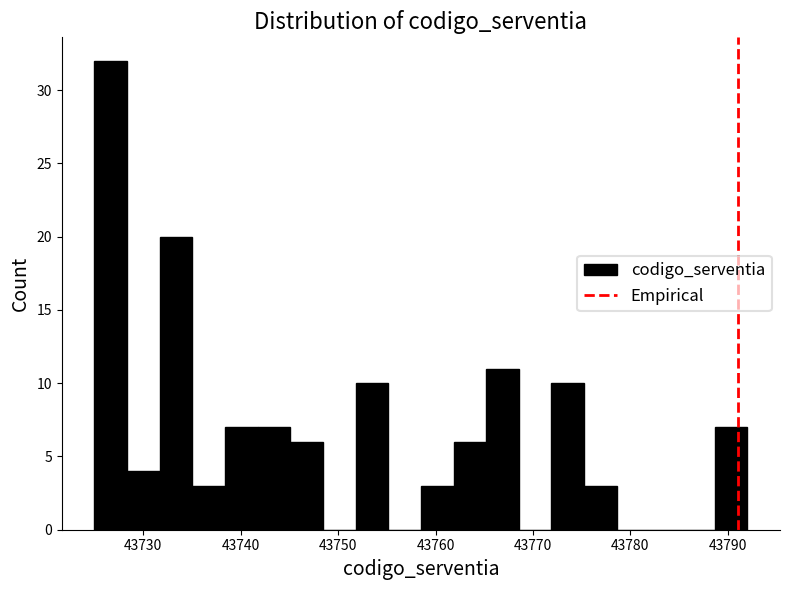

Read against the x-axis, roughly where is the centre of the tallest bar?

43727